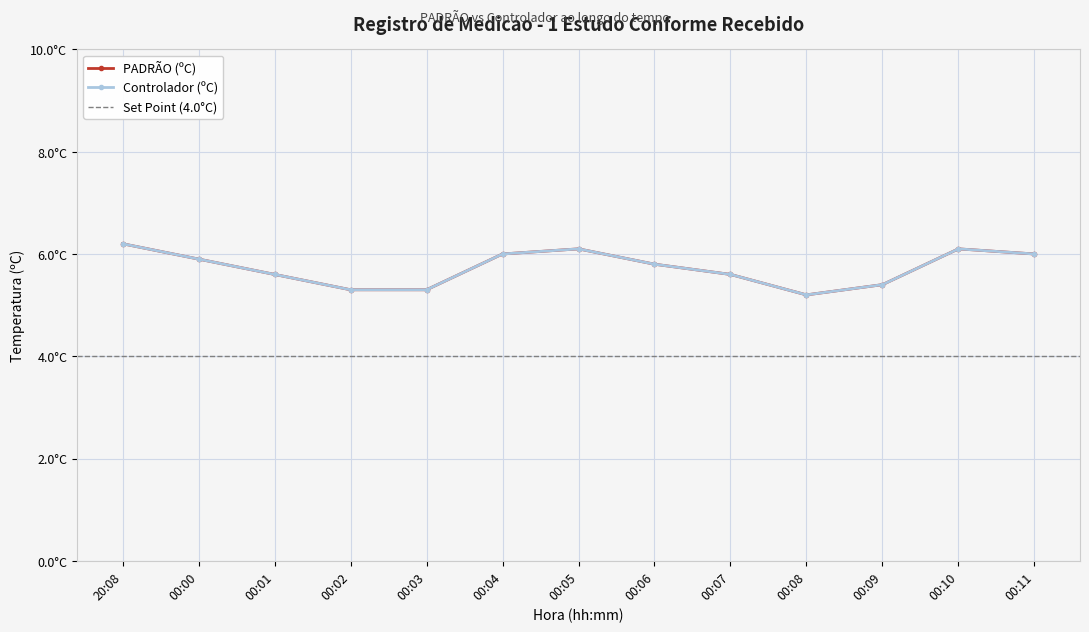

What is the difference between the maximum and minimum values in the Controlador (ºC) series?

1.0